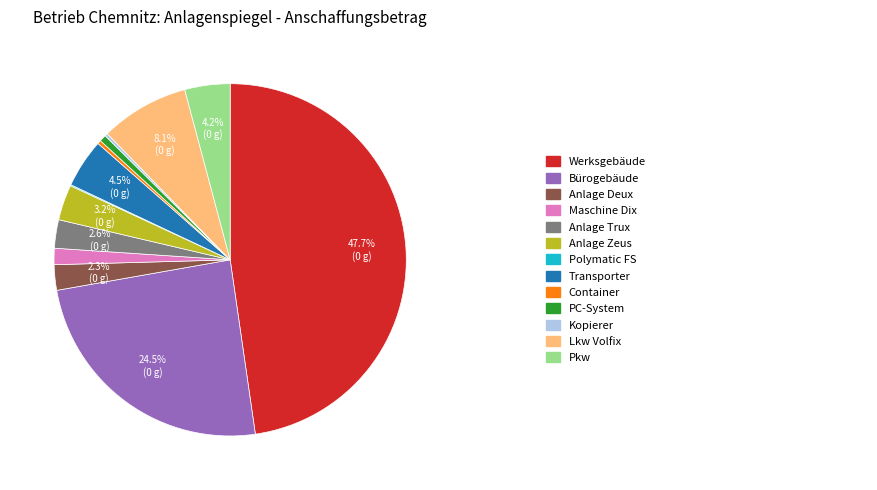

To the nearest percent, what is the average slice percentage?

8%